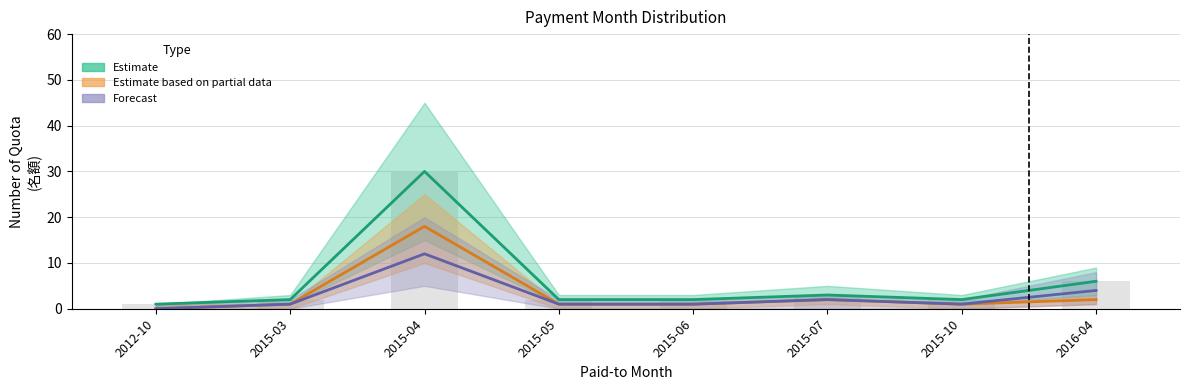

What is the sum of the Estimate based on partial data values at 2016-04 and 2015-10?

3